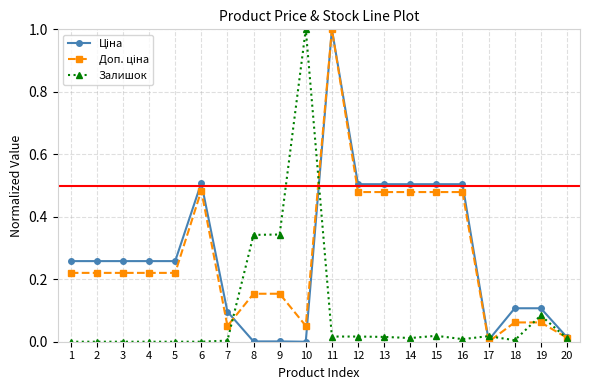

At which category is the sum across all series the highest?

11